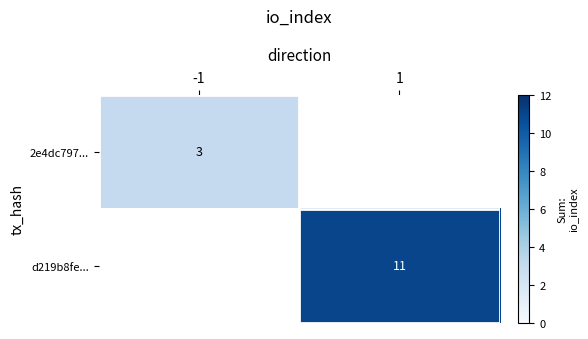

The value of d219b8fe... at 1 is 11. True or false?

True